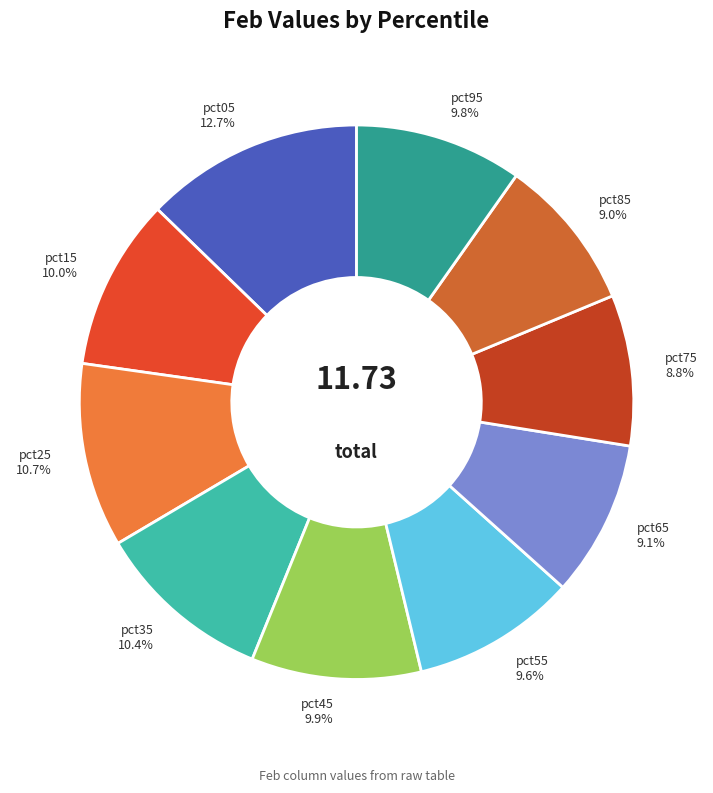

True or false: pct45 accounts for 20% of the total.

False